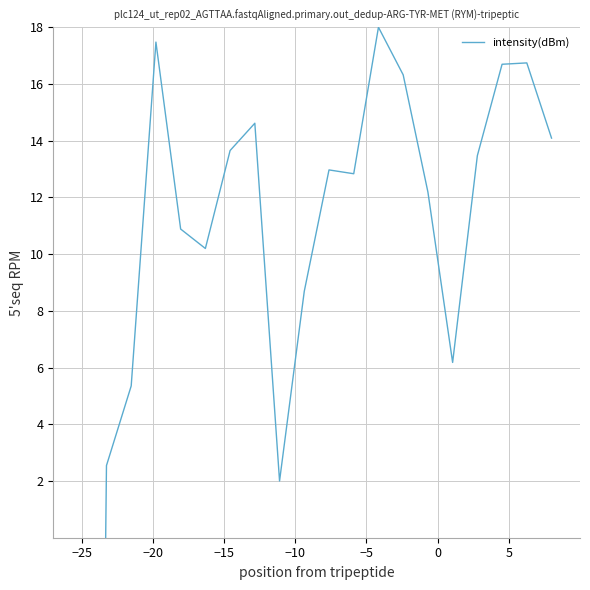

True or false: the data shows 23.2 at 17.

False